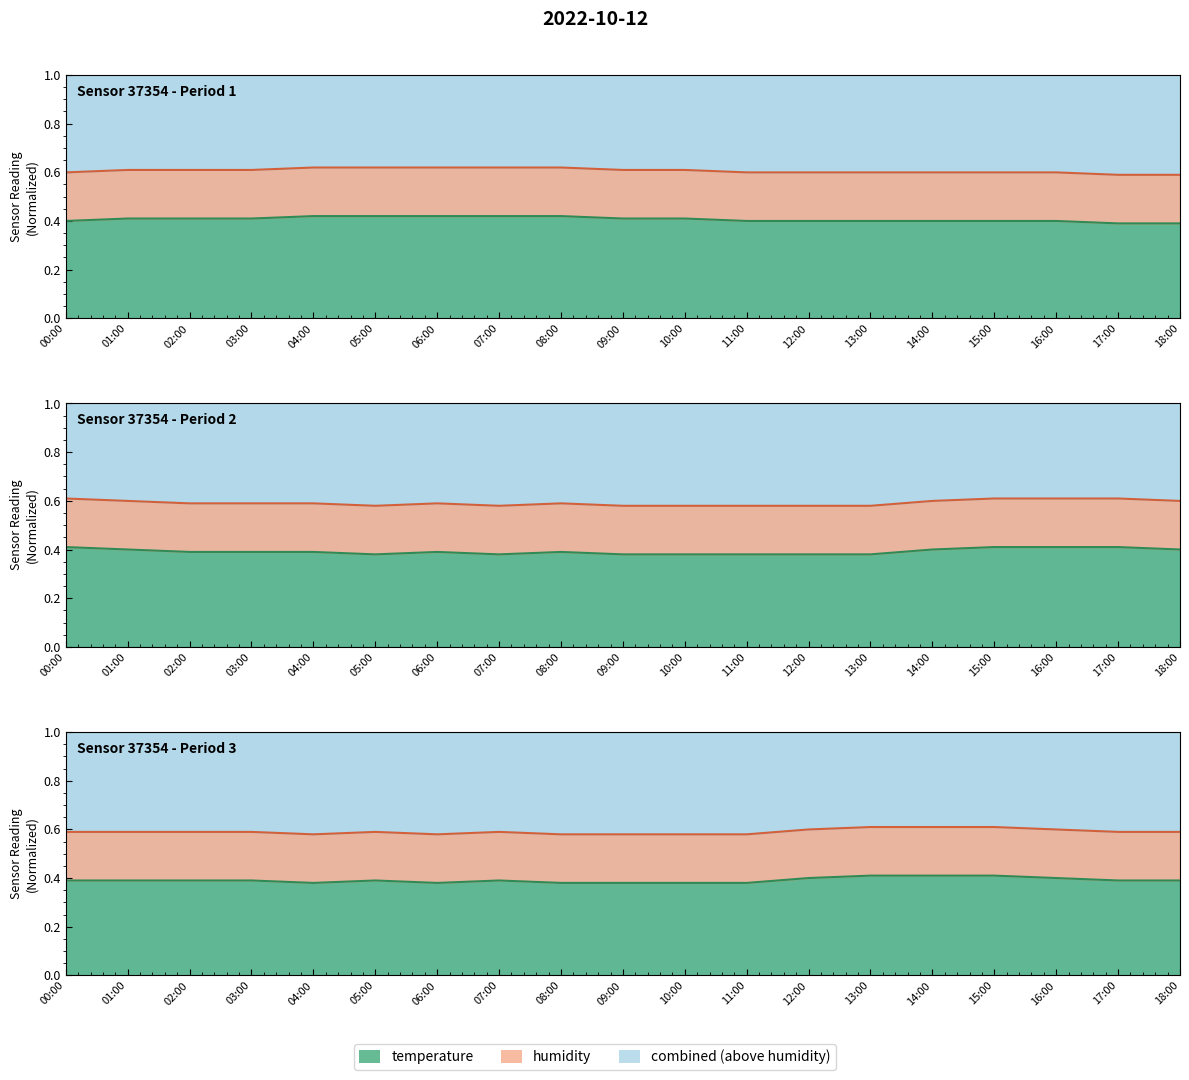

At how many categories does at least one series exceed 0?

19